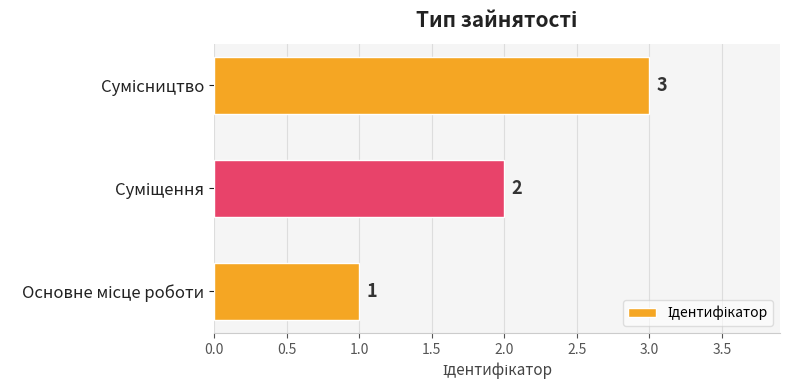

What is the maximum value shown in the chart?

3